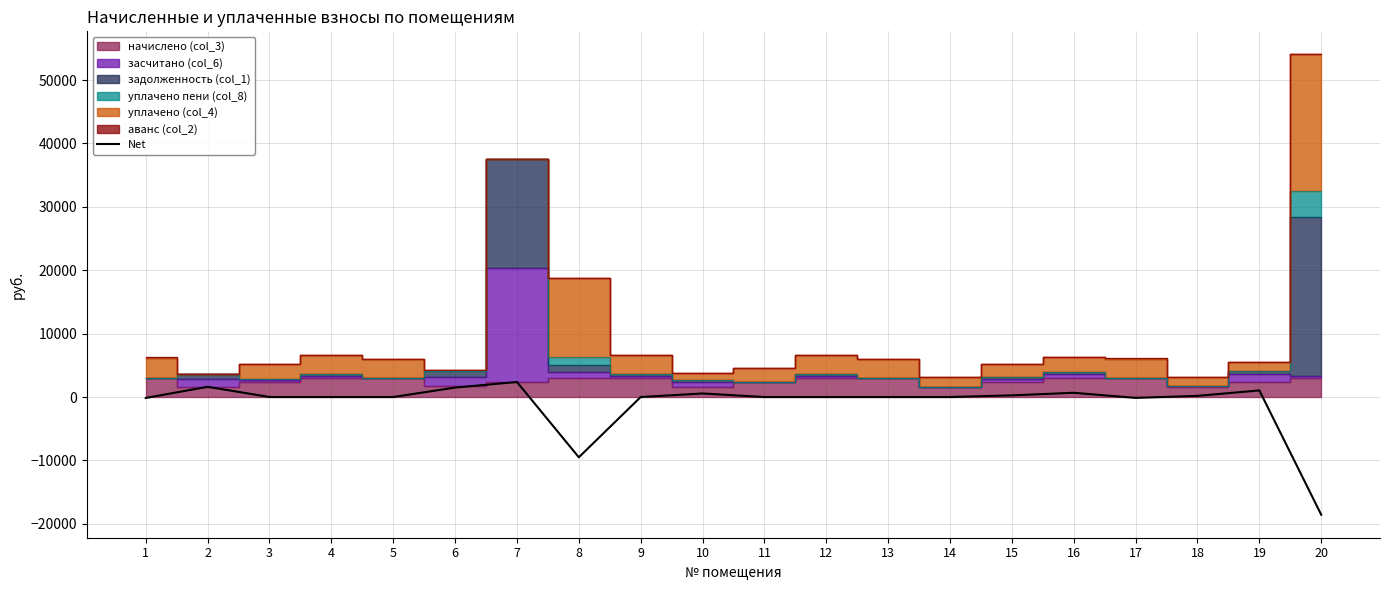

How many points are higher than both their immediate neighbors (excluding endpoints)?

5